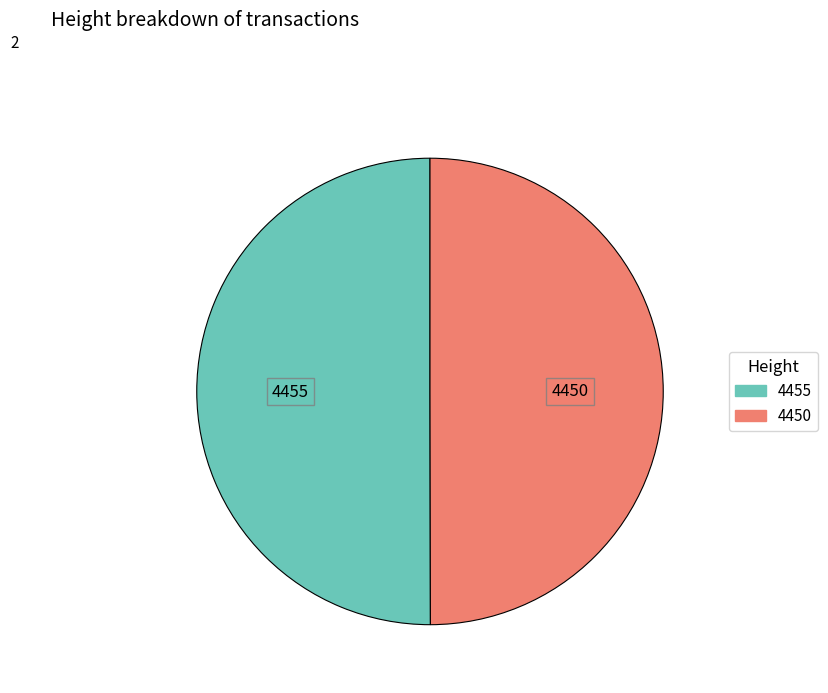

How many slices are in this pie chart?

2